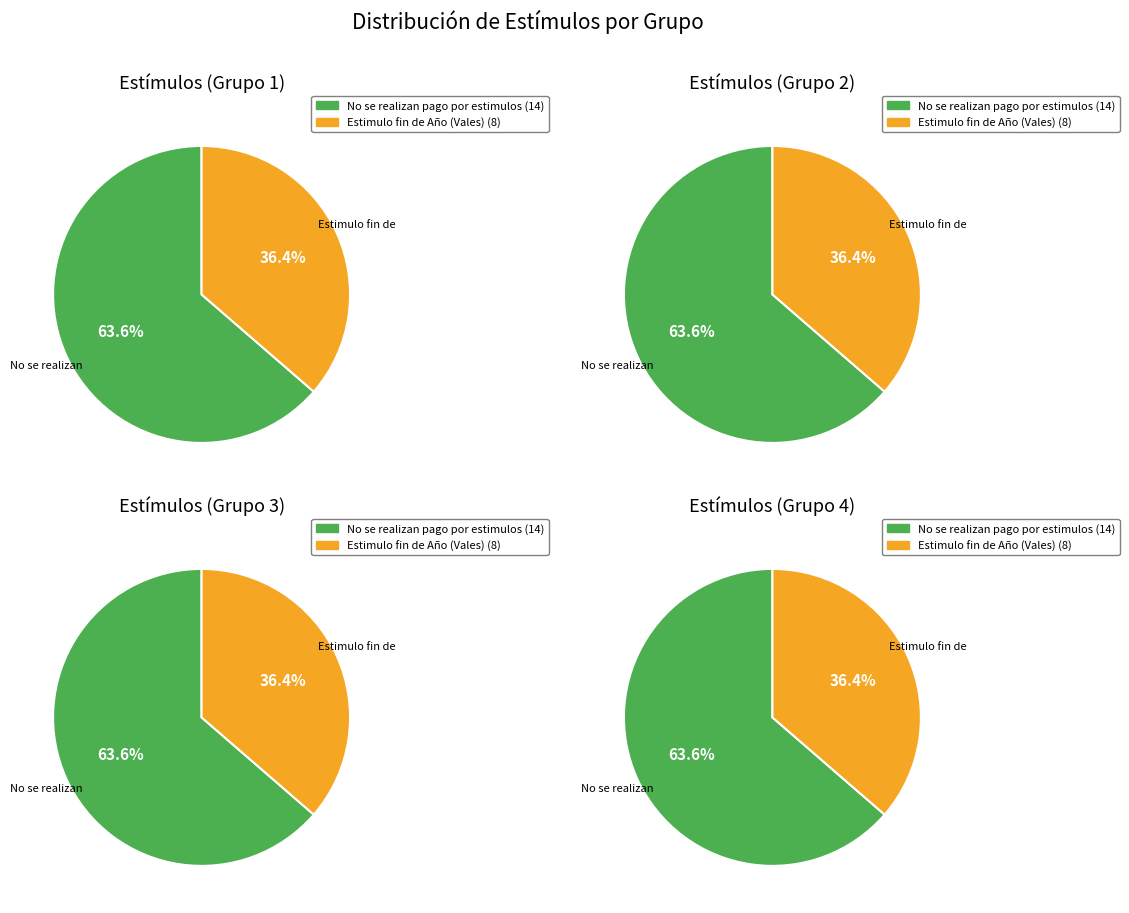

Rank the categories by value from highest to lowest.

No se realizan pago por estimulos, Estimulo fin de Año (Vales)